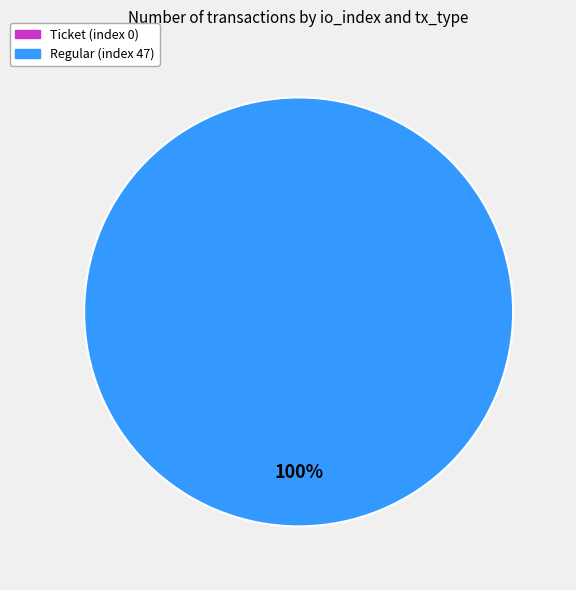

Is there any slice that represents more than half of the pie?

Yes